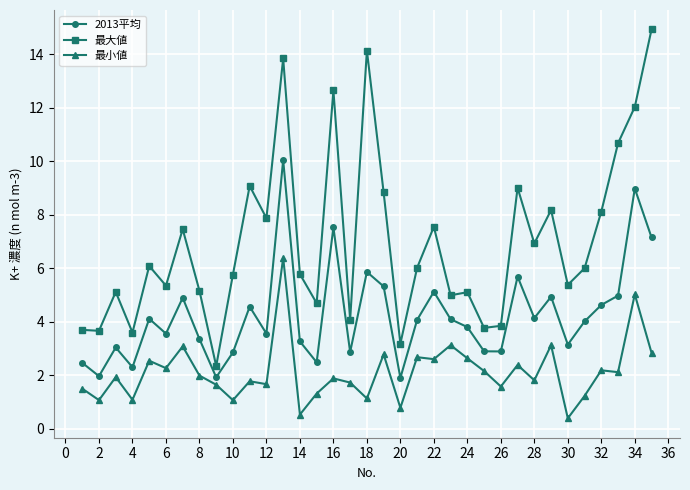

What is the difference between the maximum and second lowest values in the 2013平均 series?

8.1